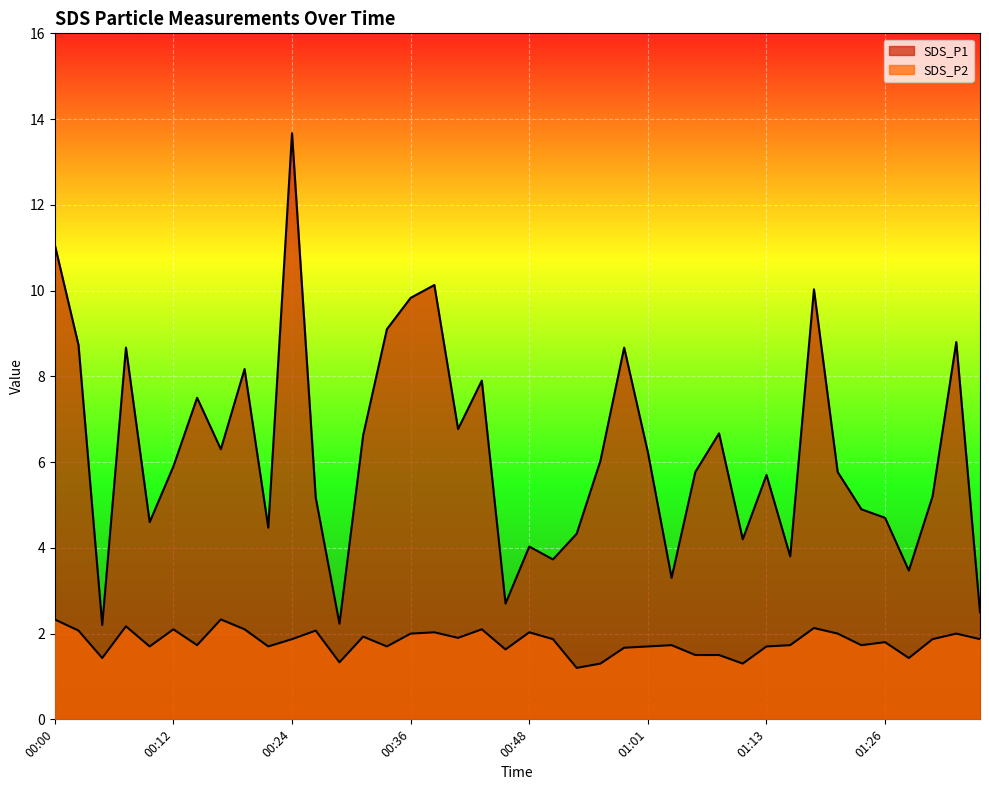

The SDS_P1 series shows 17.8 at 00:00. True or false?

False